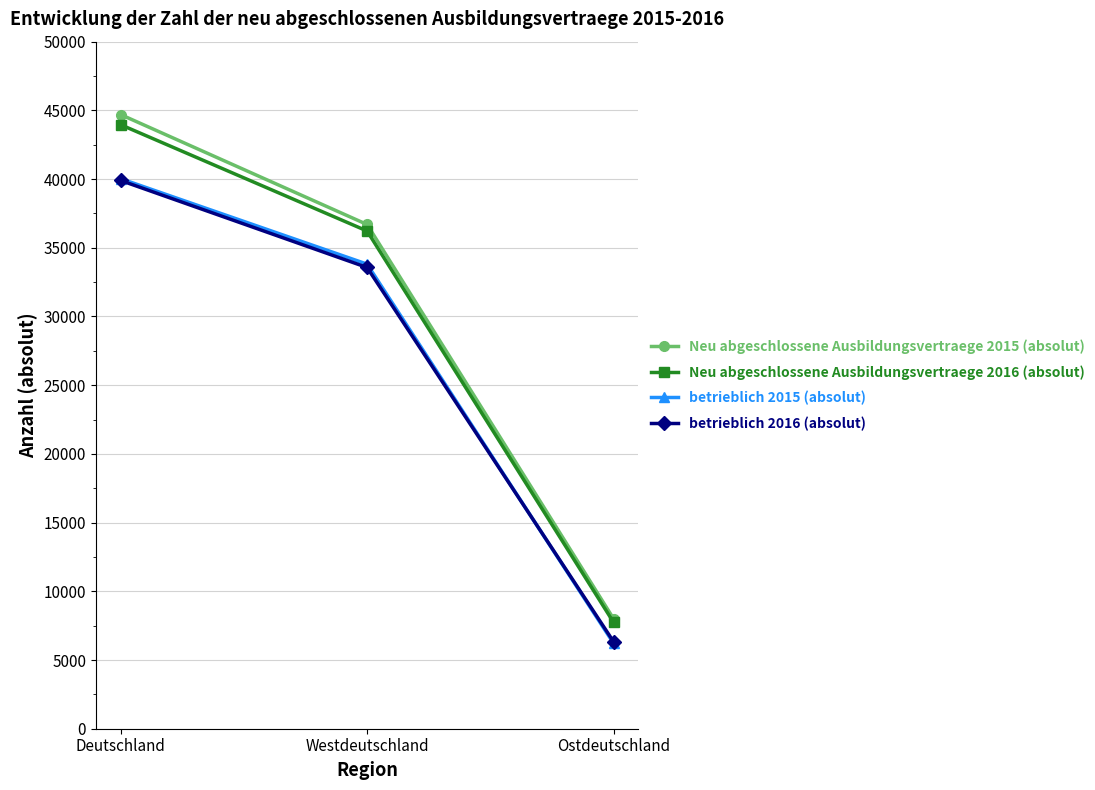

What is the difference between the maximum and minimum values in the Neu abgeschlossene Ausbildungsvertraege 2016 (absolut) series?

36219